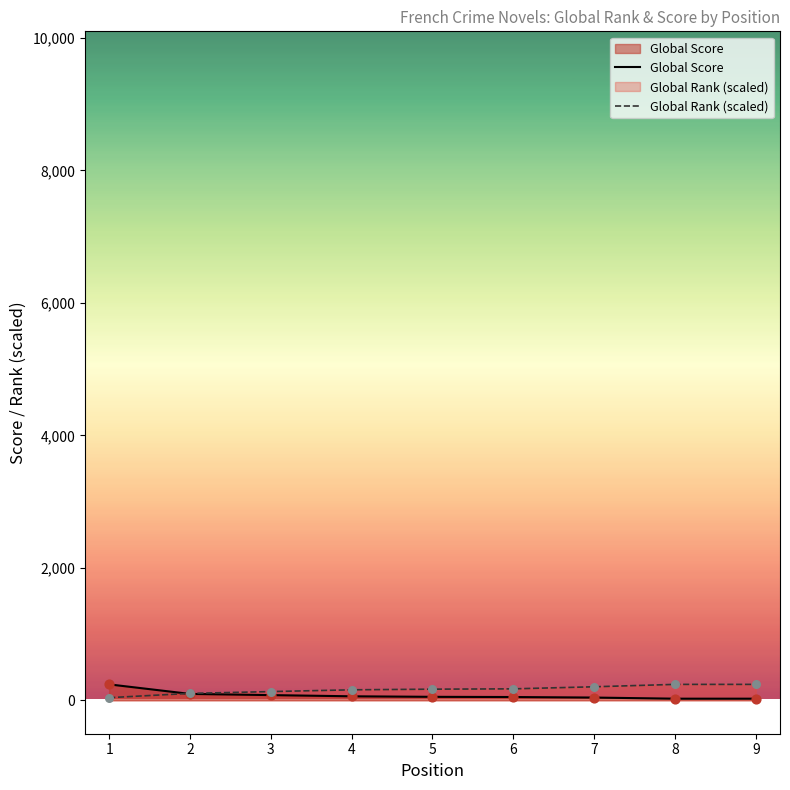

Which series has the widest spread of Y values?

Global Score